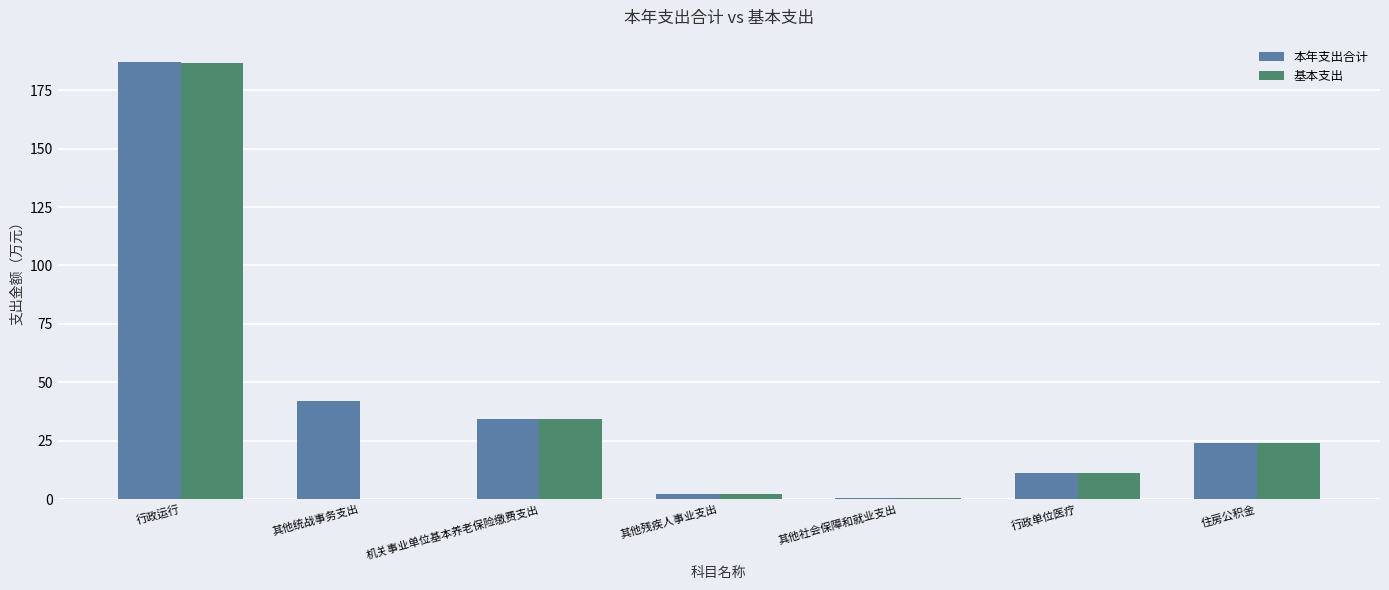

What is the sum of all 本年支出合计 values?

301.0